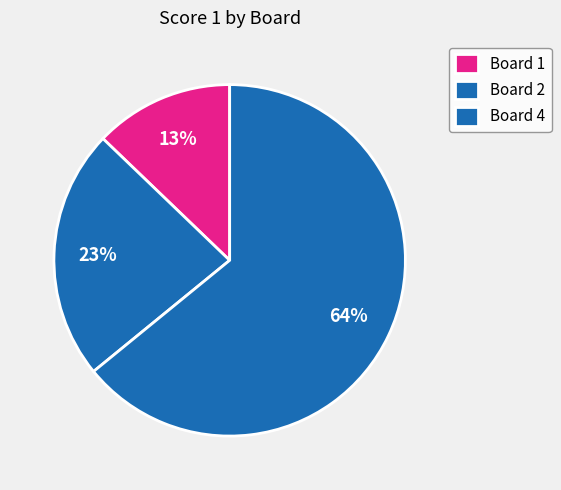

What percentage is the Board 2 slice, to the nearest percent?

23%